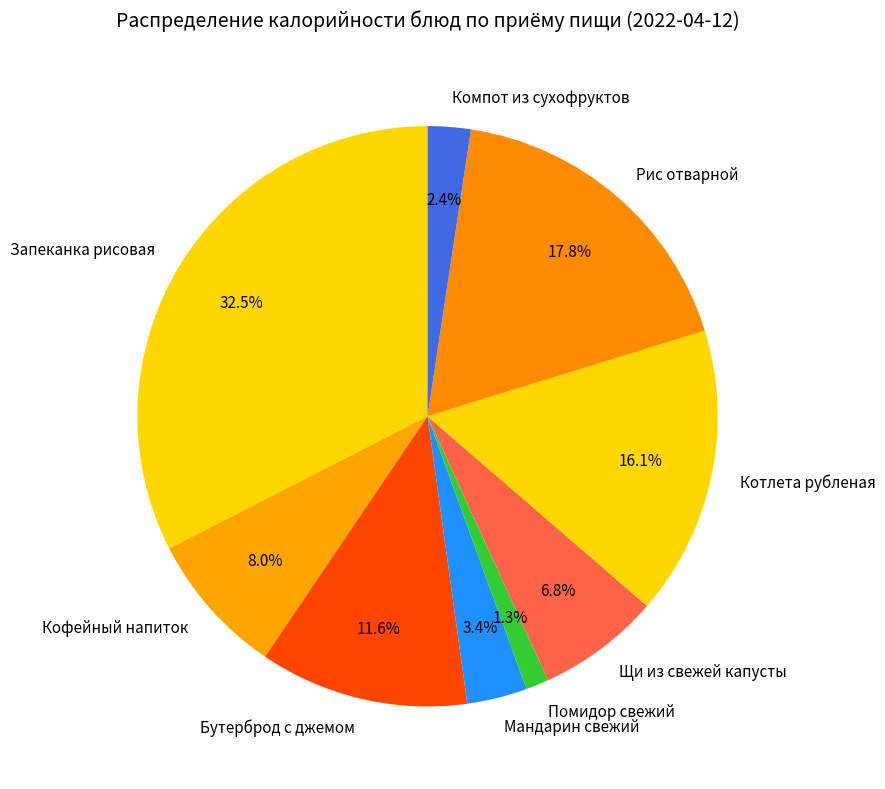

Is it true that Бутерброд с джемом is 26% of the pie?

False